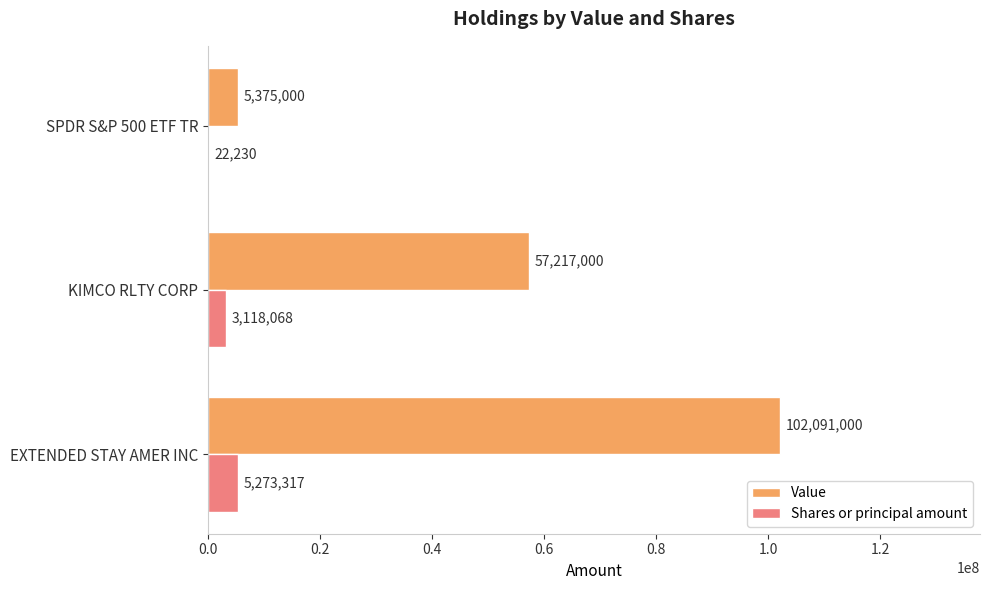

What is the highest value of the Value series?

102091000